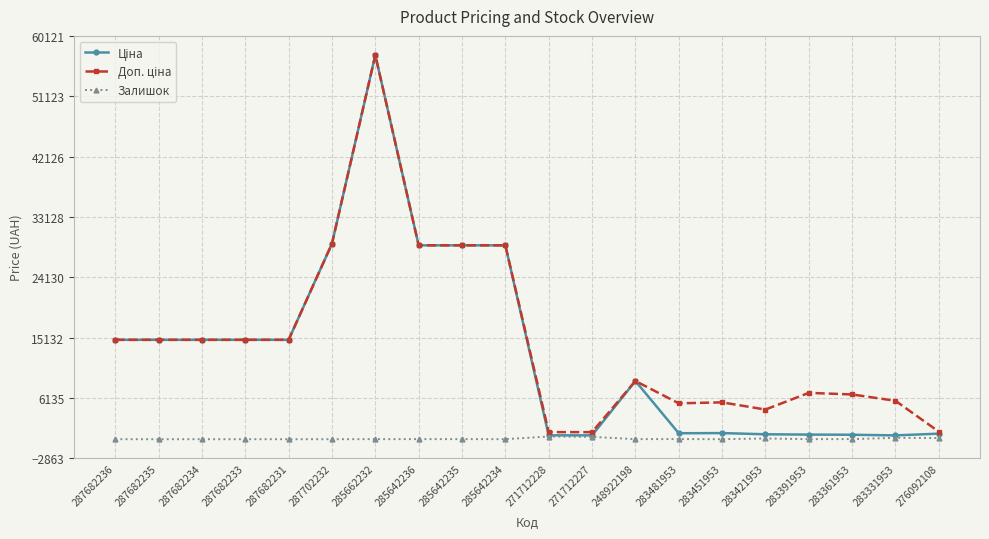

True or false: Залишок has more than 0 points higher than both neighbors.

True